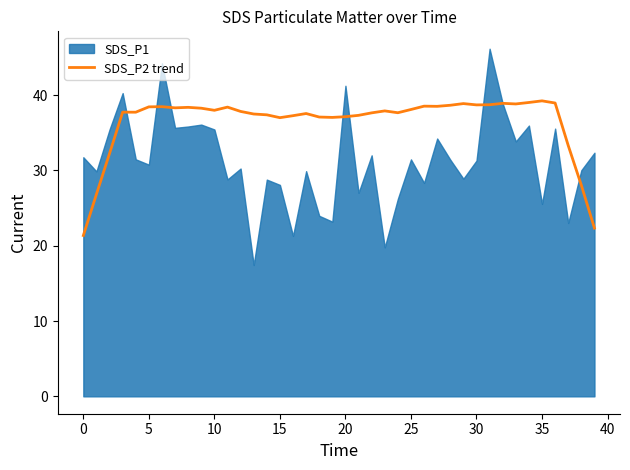

True or false: the data shows 39.0 at 34.

True